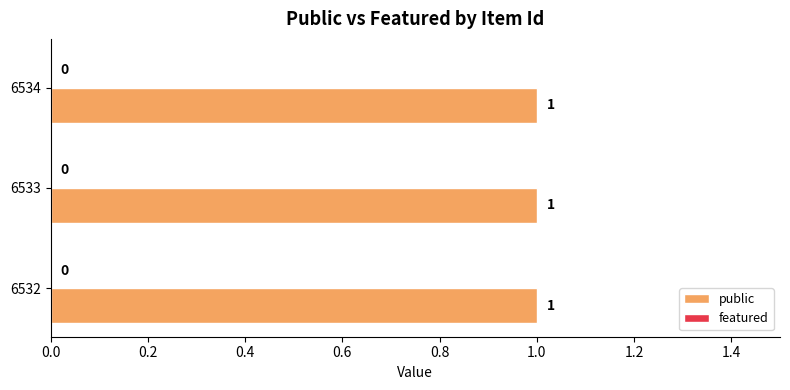

List the series in order of their peak value, lowest first.

featured, public